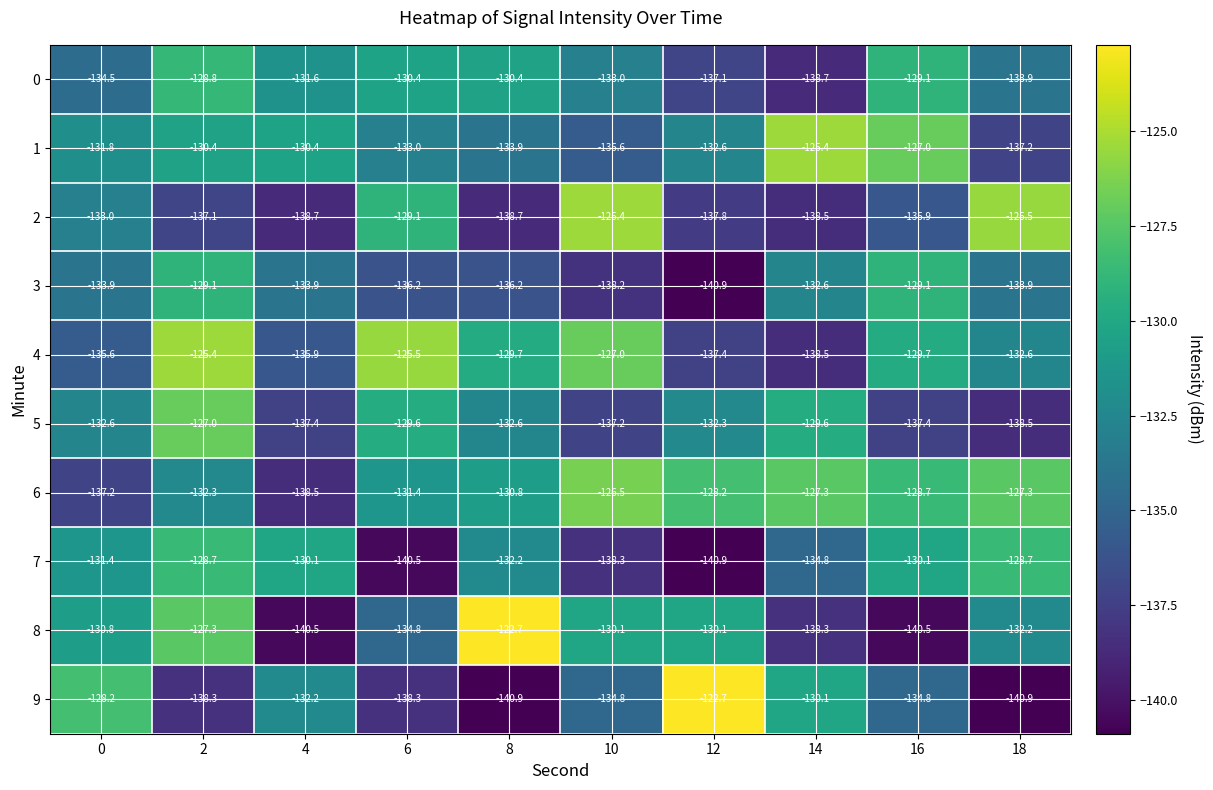

Rank the series at 0 from highest to lowest value.

9, 8, 7, 1, 5, 2, 3, 0, 4, 6